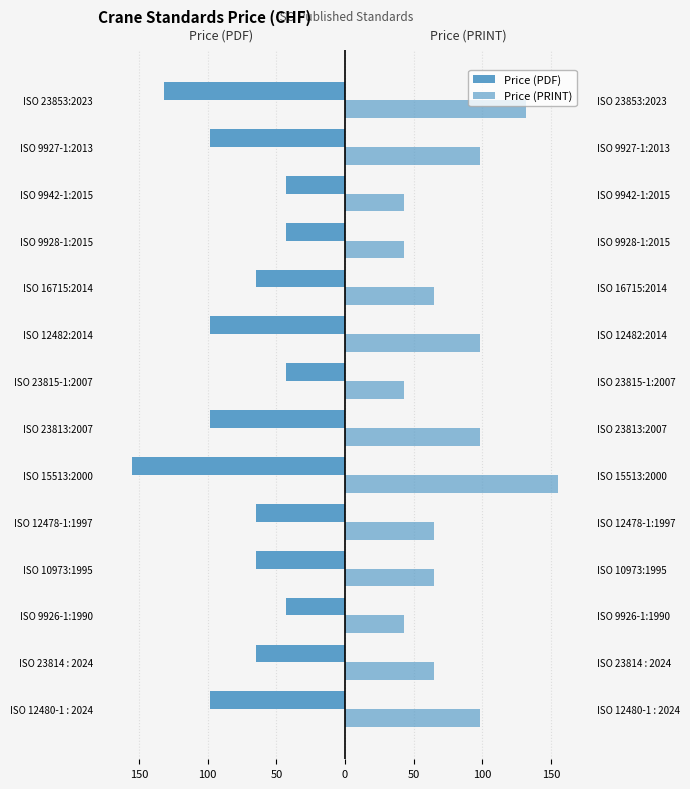

What value does the Price (PRINT) series have at ISO 23815-1:2007?

43